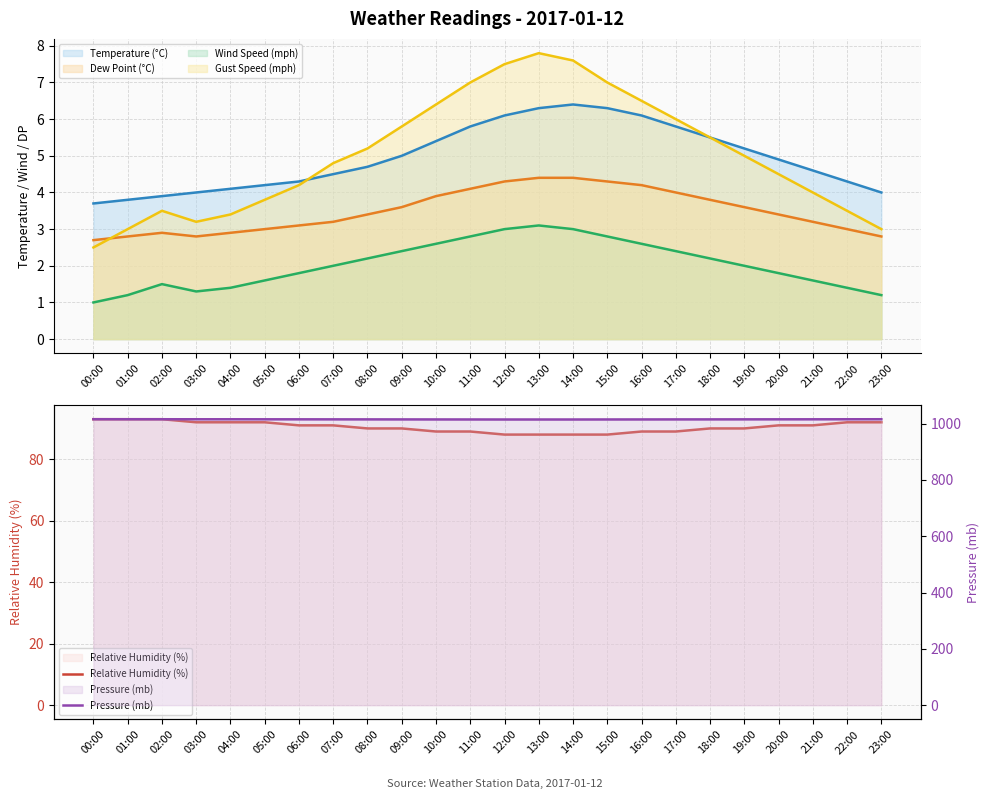

What is the value of the Pressure (mb) point at the 11th from the left?

1014.5